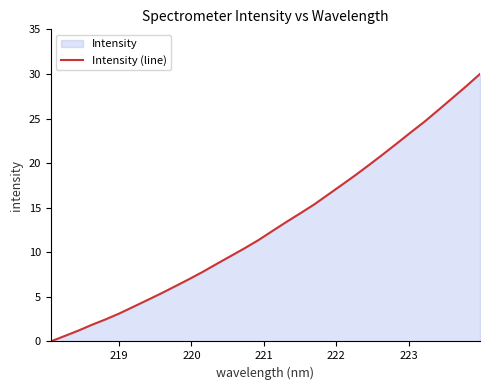

How many series are shown in this chart?

1